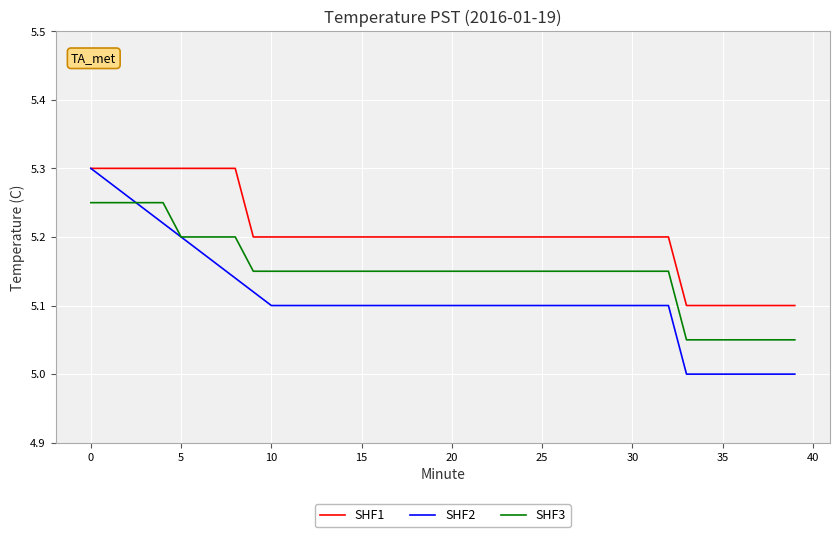

Is this an area chart (filled region under the line)?

No